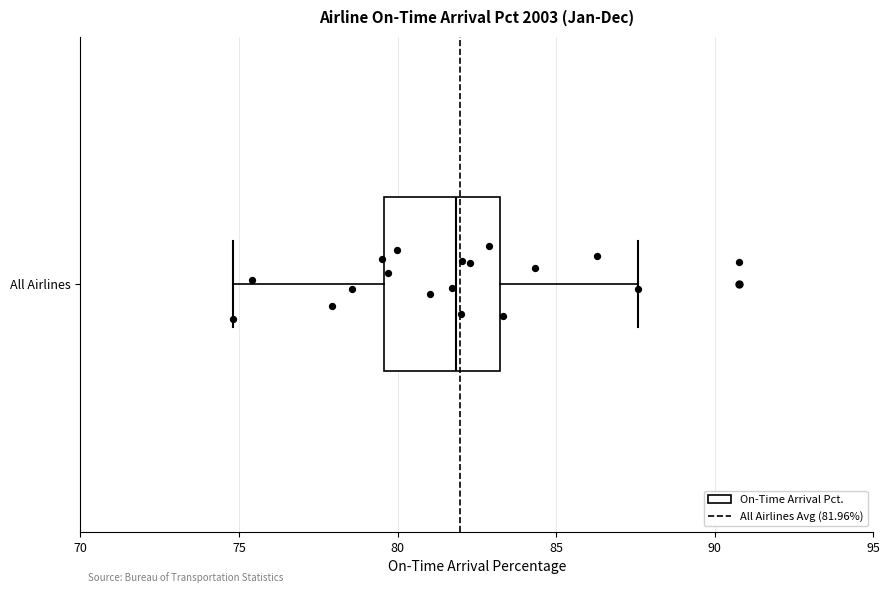

Where does the right whisker of the box for All Airlines end on the x-axis? The values are not printed on the chart, so give them approximately, as read against the axis.

87.5